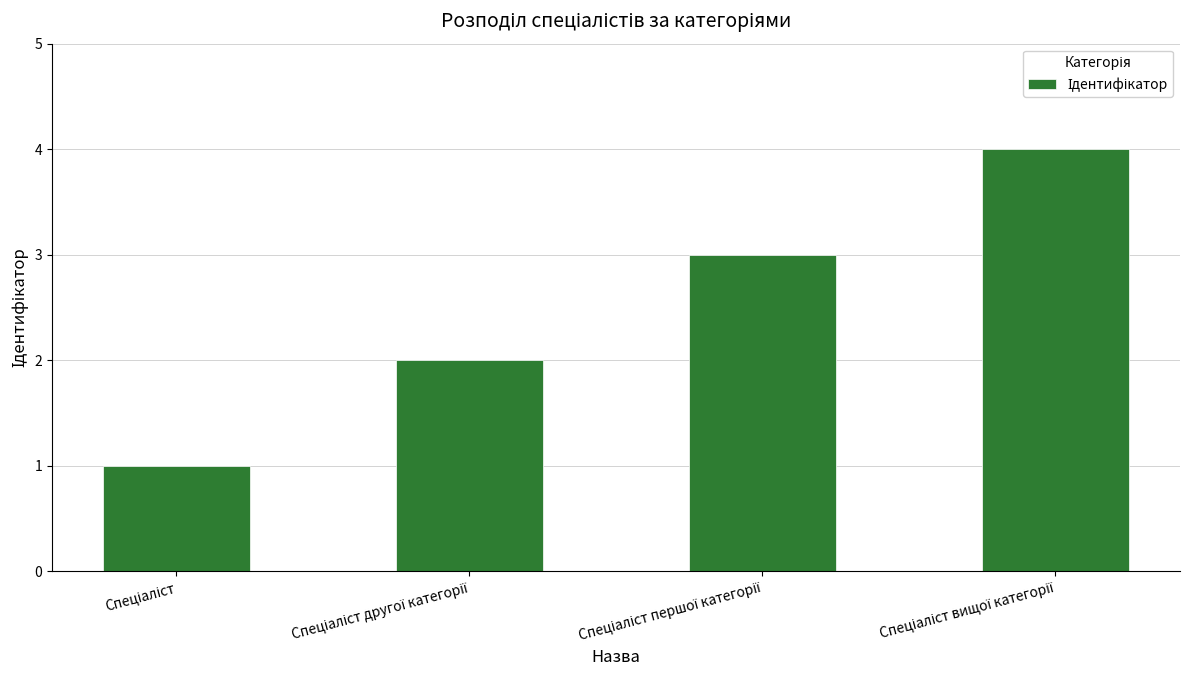

How many bars are there in total?

4